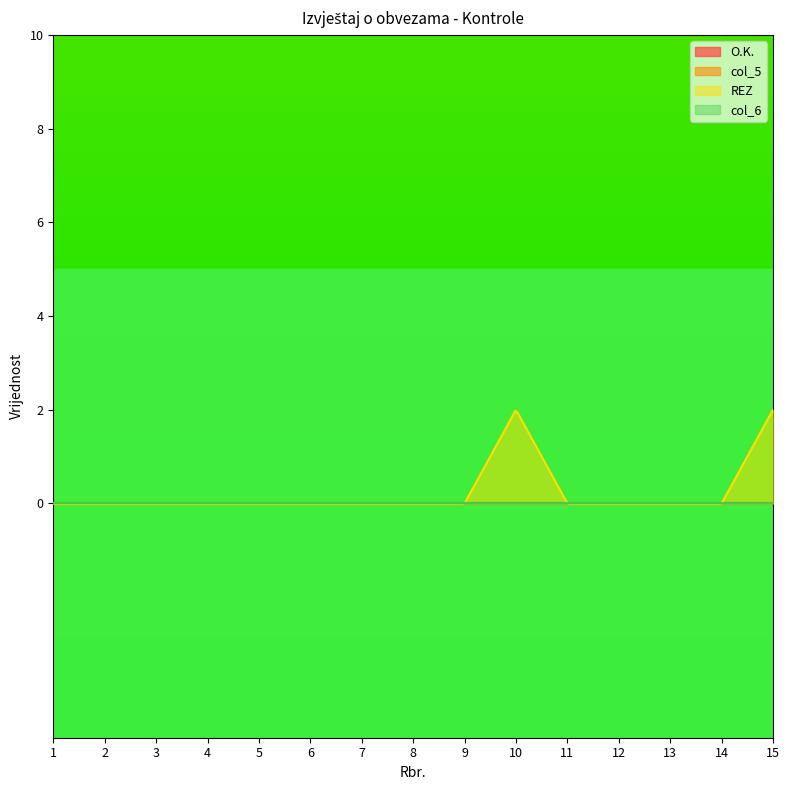

True or false: O.K. and col_5 cross at least once.

False